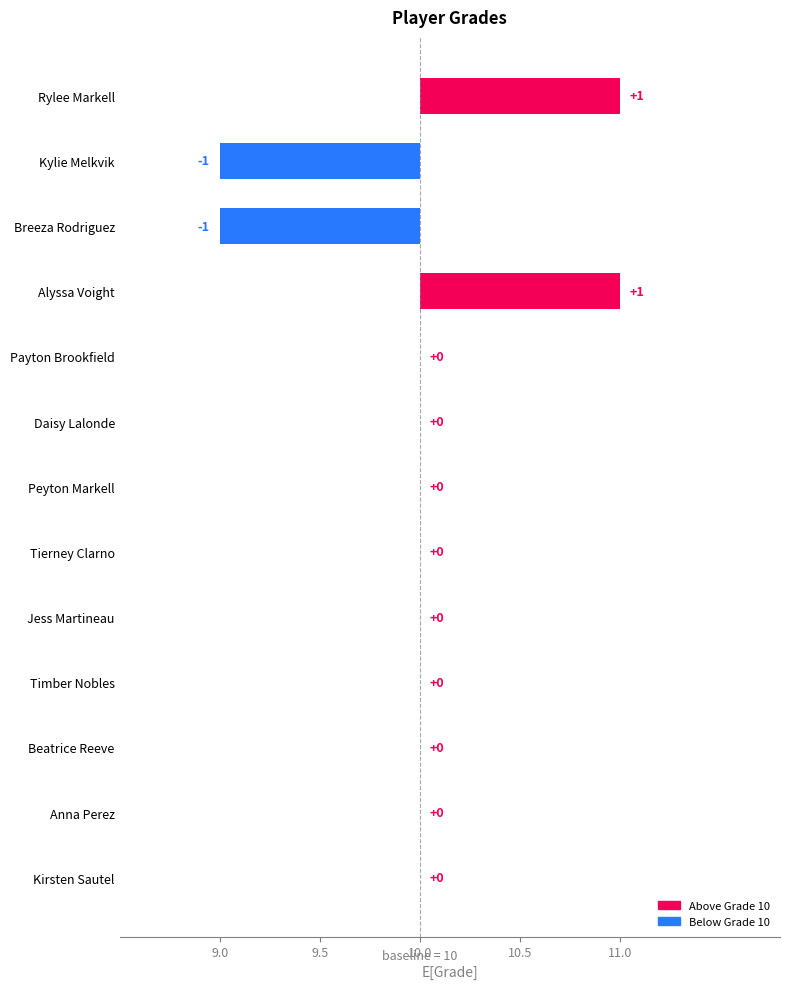

What position from the right is Daisy Lalonde?

8